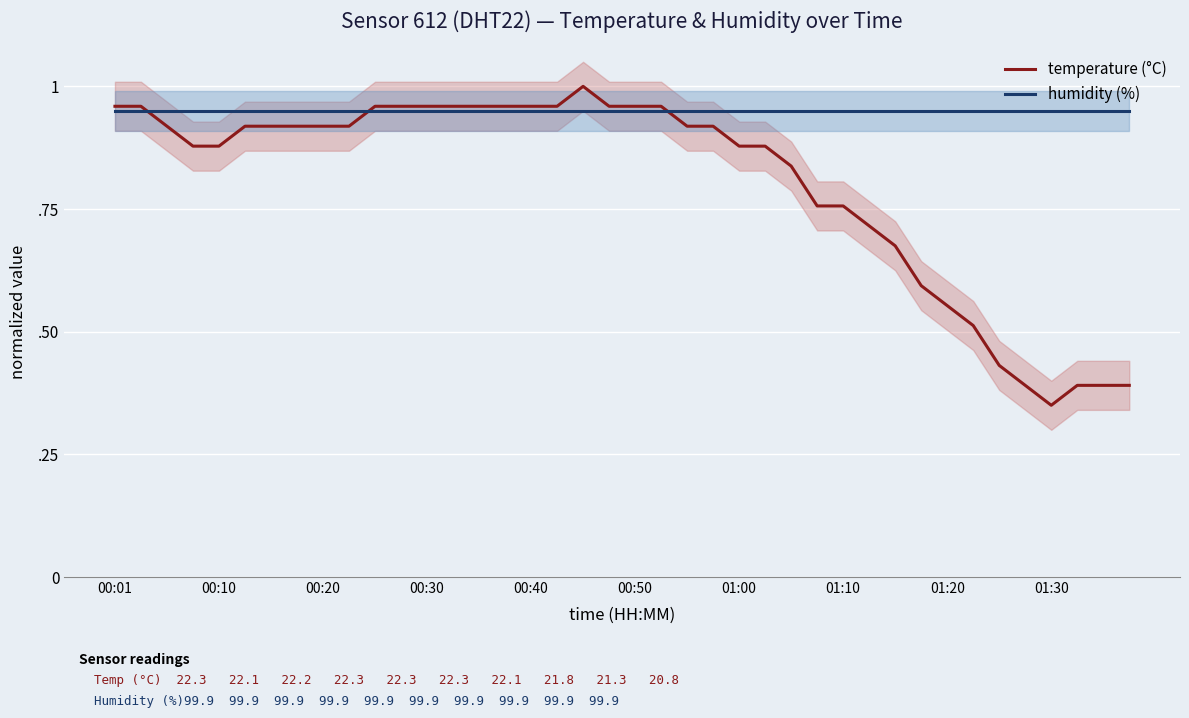

Rank the series by their average value, from highest to lowest.

humidity (%), temperature (°C)